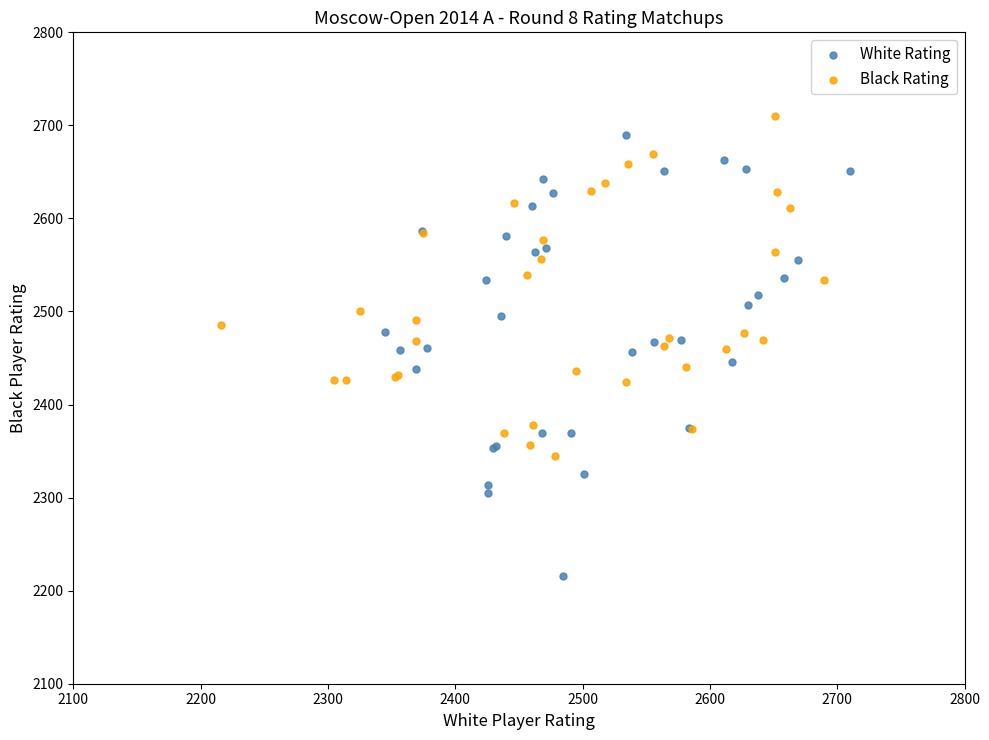

What are all the series names shown in the legend?

White Rating, Black Rating